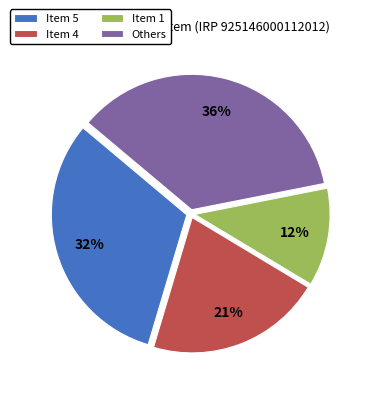

Which category has the biggest portion of the pie?

Others